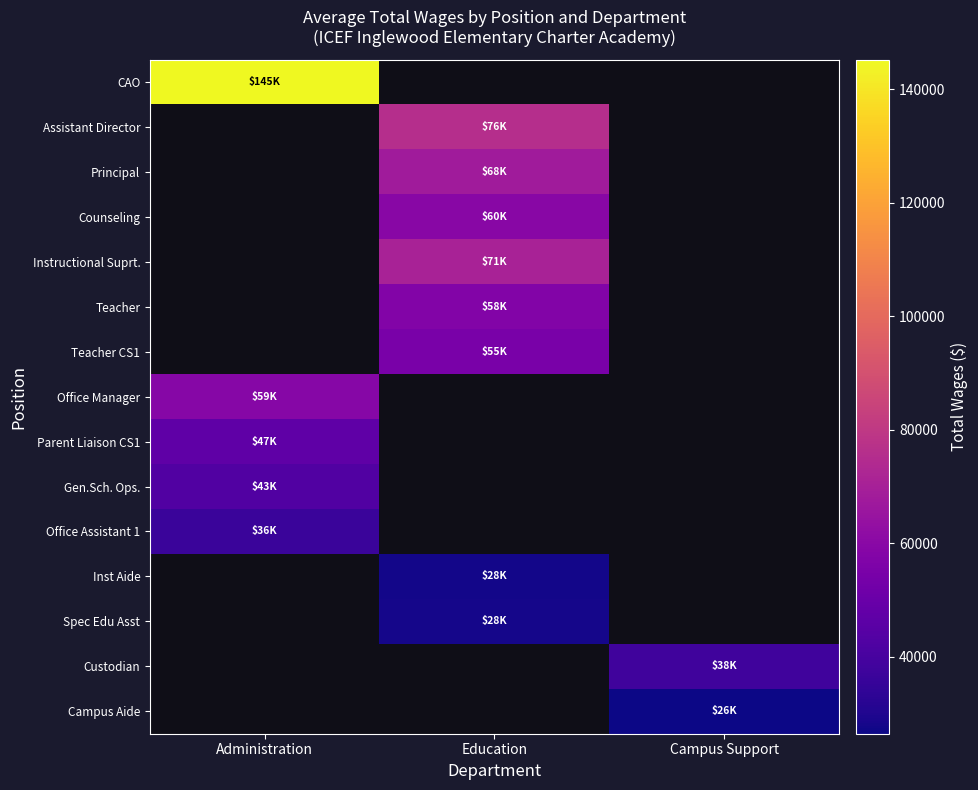

What is the maximum value shown in the chart?

145218.0